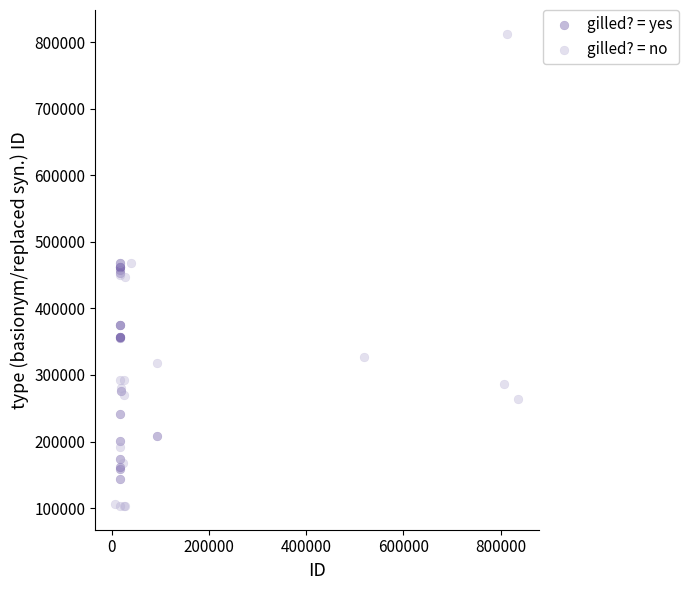

Which series has the largest Y range (max minus min)?

gilled? = no